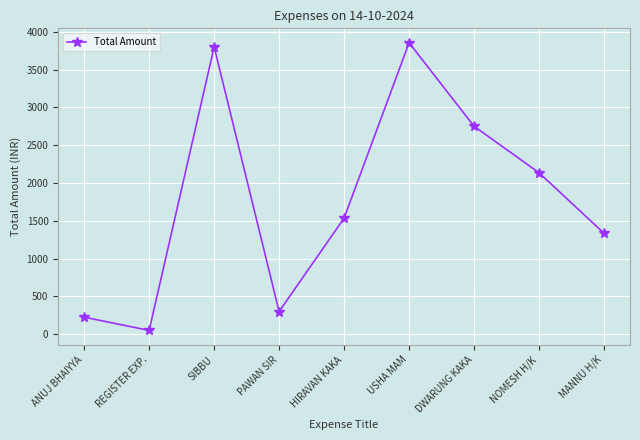

Reading left to right, extract all data points from this chart.

225	50	3800	300	1535	3855	2750	2135	1335